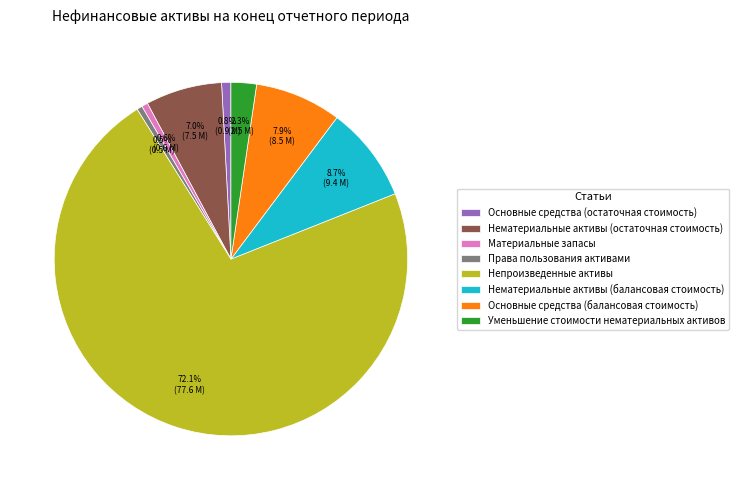

To the nearest percent, what percentage of the pie is Нематериальные активы (балансовая стоимость)?

9%